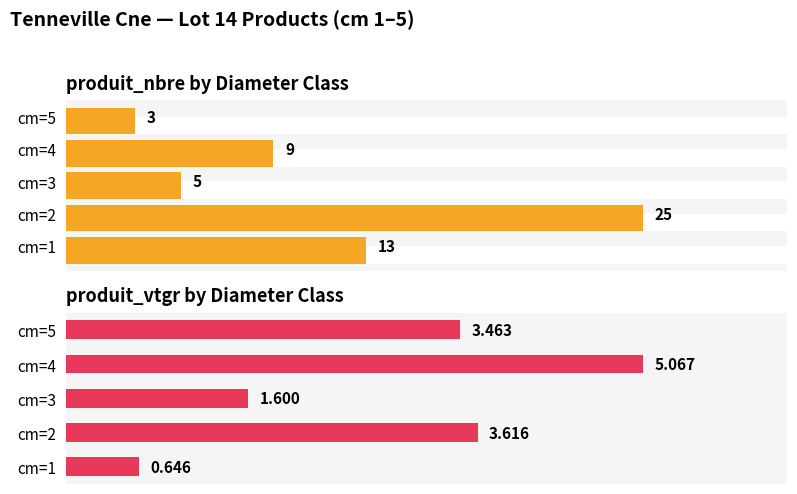

Does the chart contain stacked bars?

No